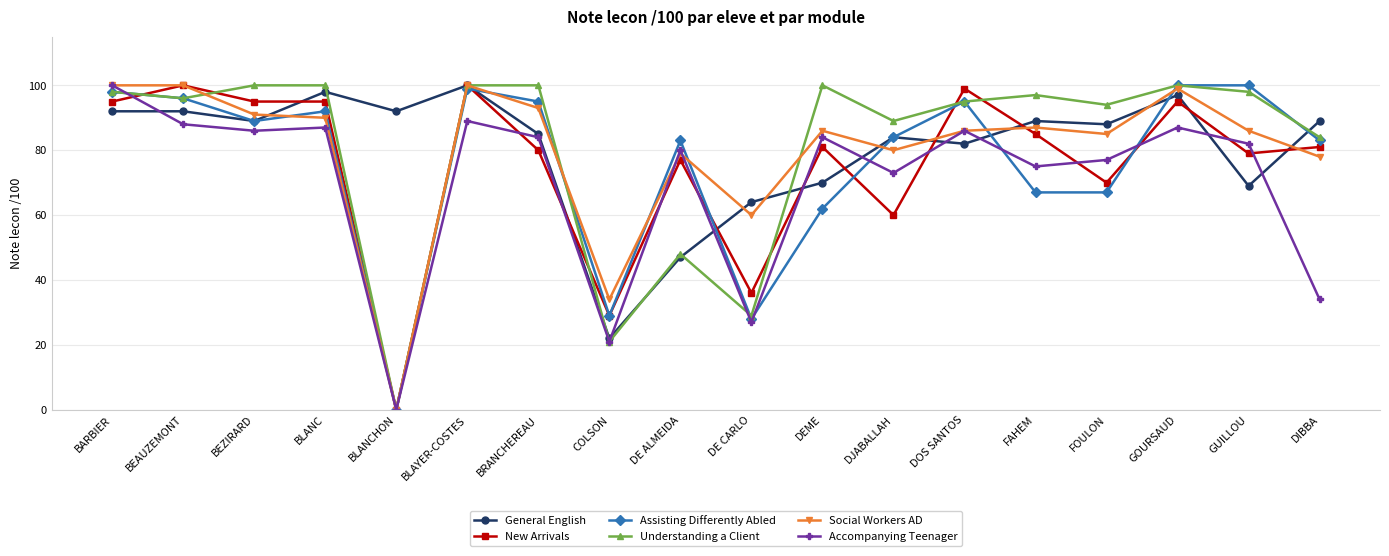

Is the value of New Arrivals at GUILLOU greater than the value of Accompanying Teenager at BRANCHEREAU?

No